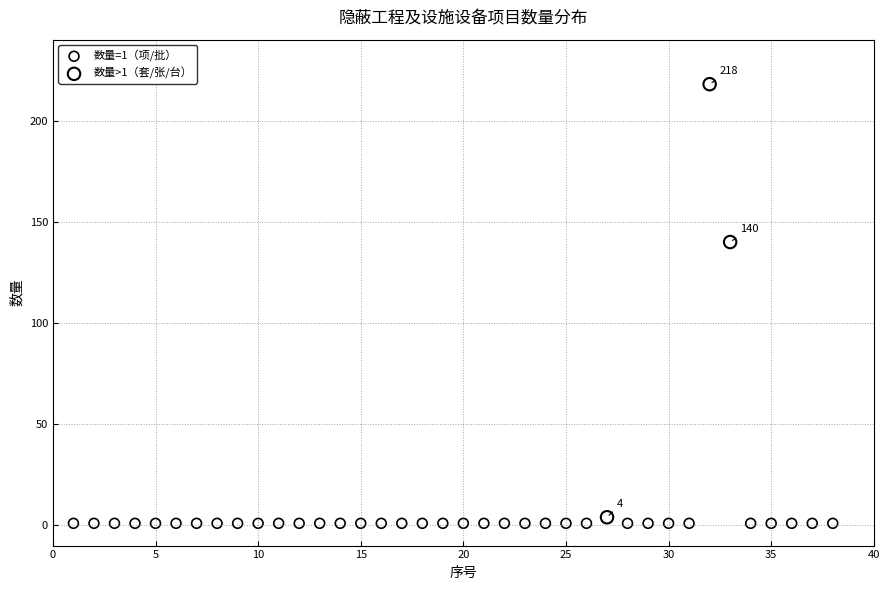

What are all the series names shown in the legend?

数量=1（项/批）, 数量>1（套/张/台）